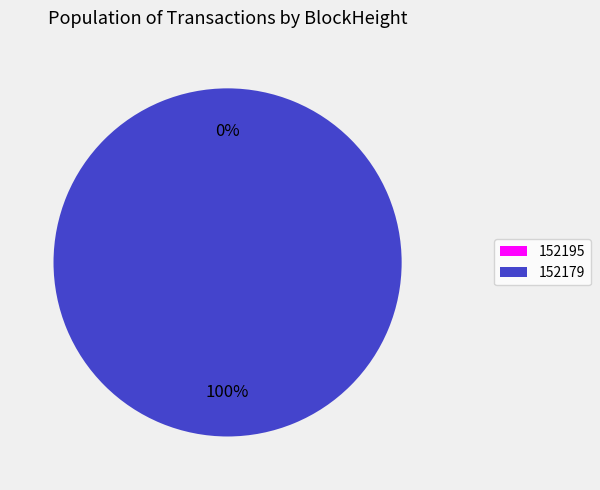

Which slice is the smallest?

152195